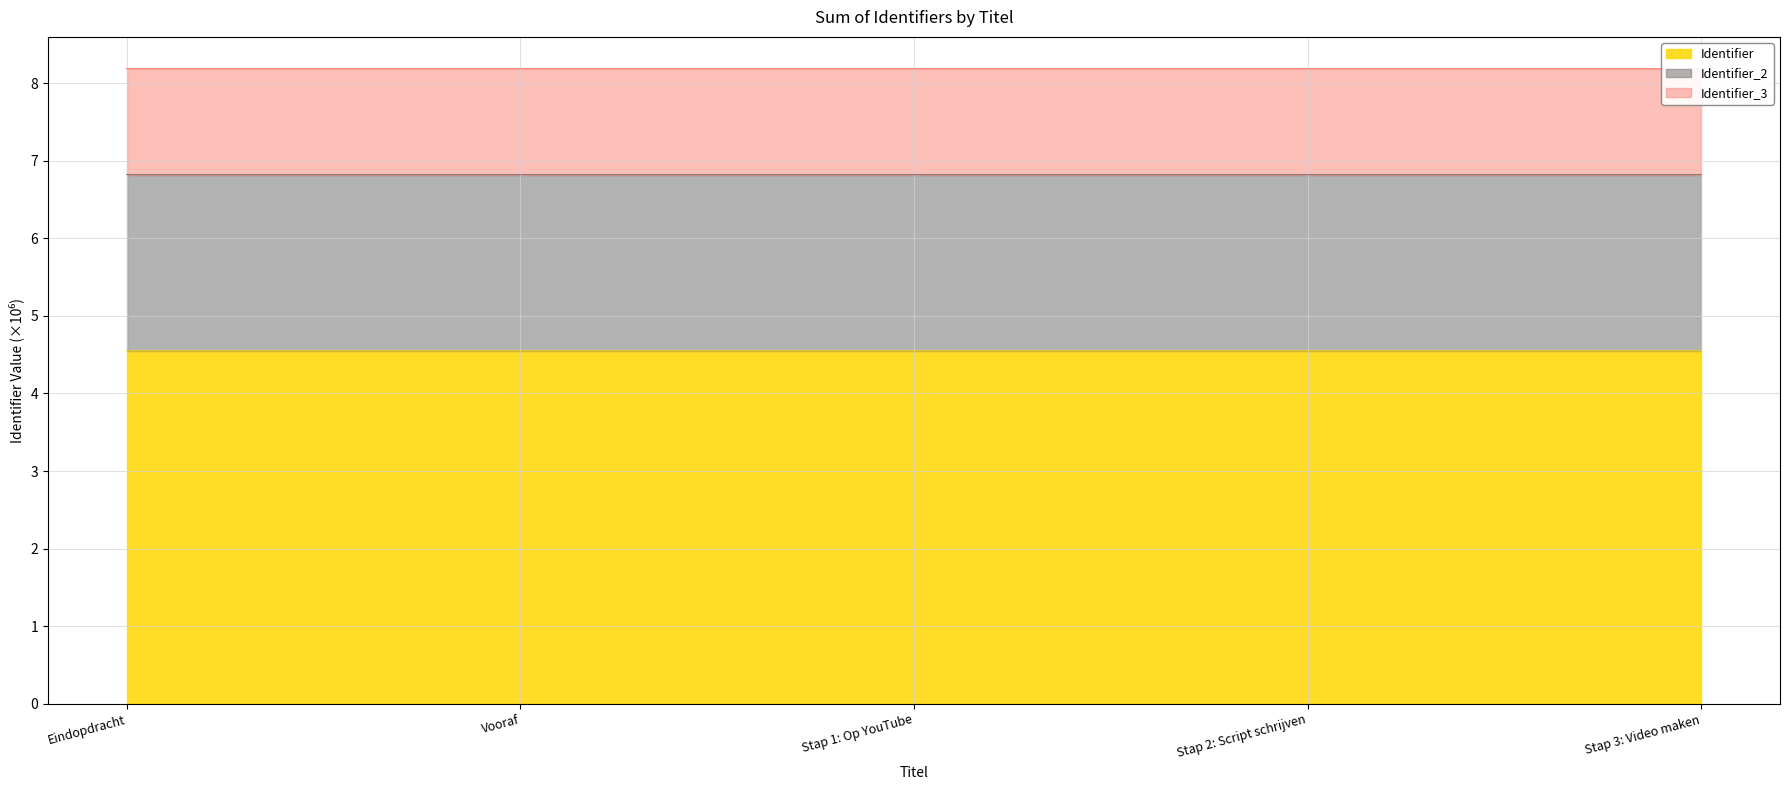

True or false: Identifier_3 and Identifier_2 cross at least once.

False